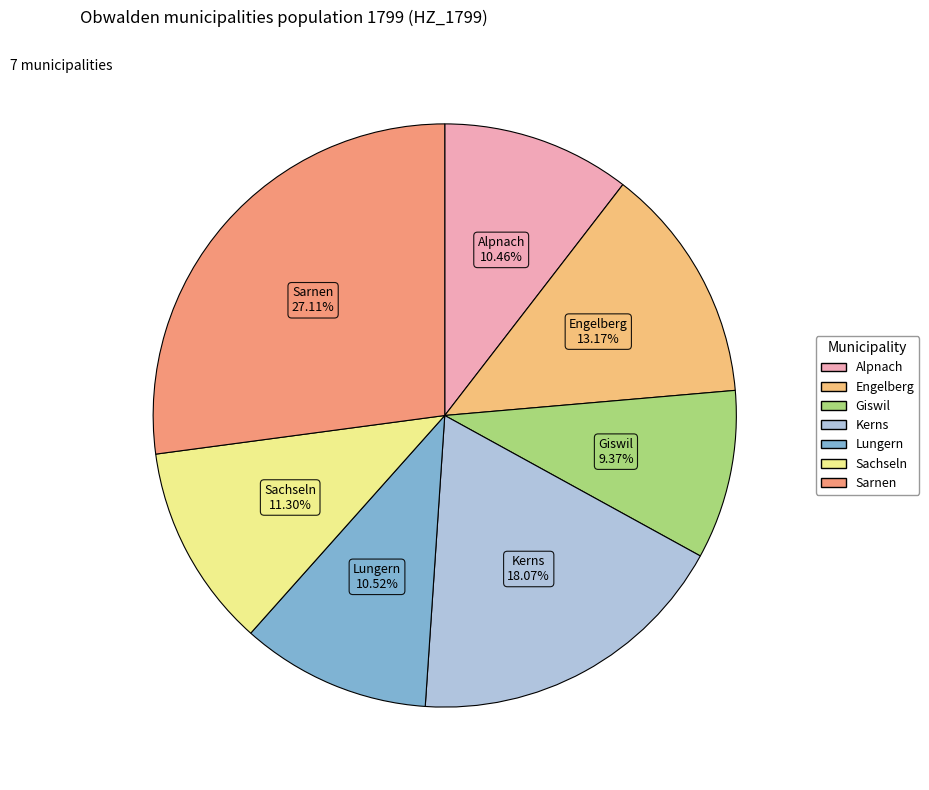

Is it true that Lungern is 11% of the pie?

True